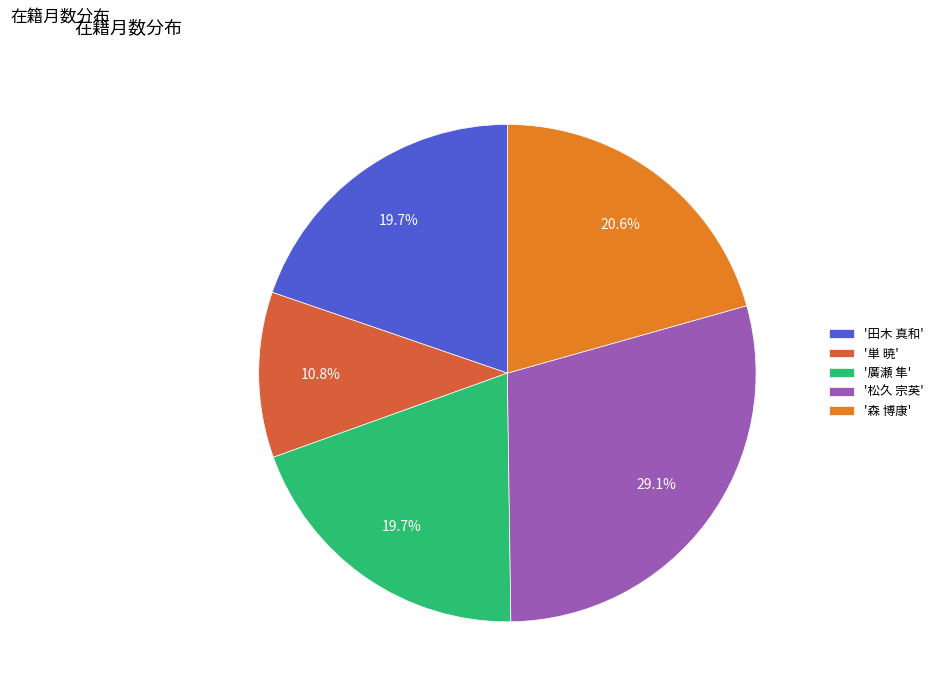

Is there any slice that represents more than half of the pie?

No